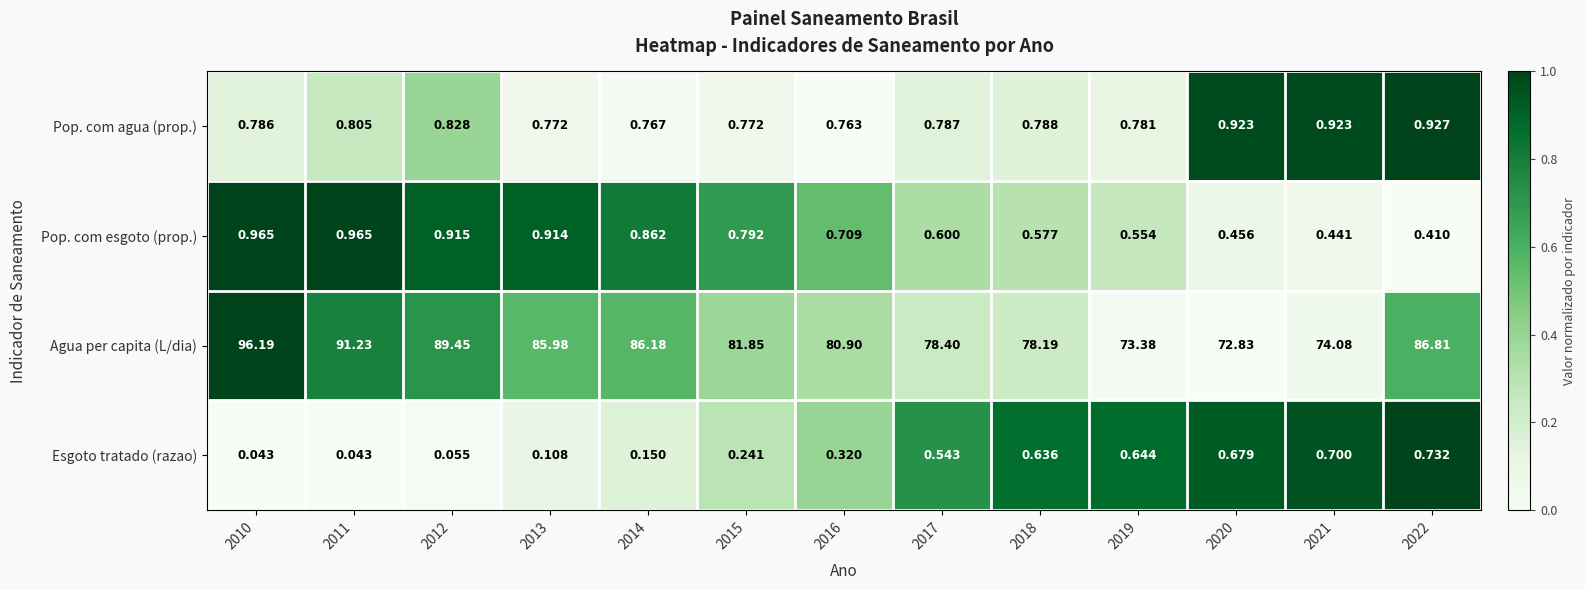

List the series in order of their peak value, highest first.

Agua per capita (L/dia), Pop. com esgoto (prop.), Pop. com agua (prop.), Esgoto tratado (razao)